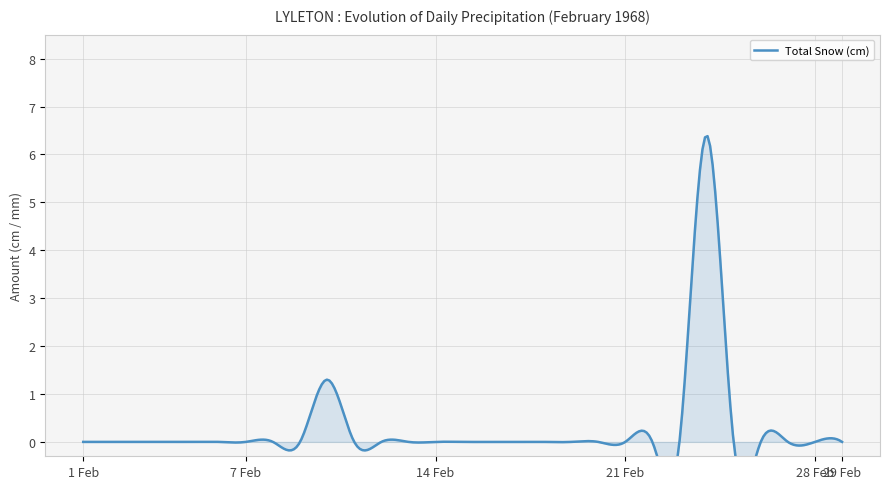

True or false: Total Precip (mm) has a value of 0.0 at 1968-02-17.

True